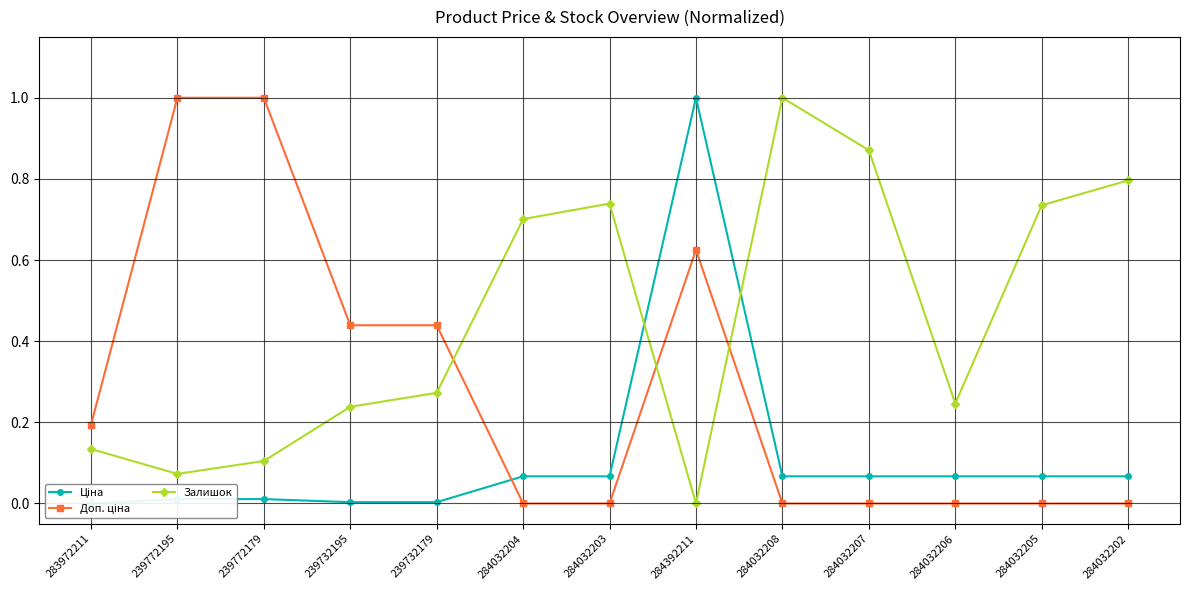

What is the spread (max minus min) of values at 239732195?

0.4